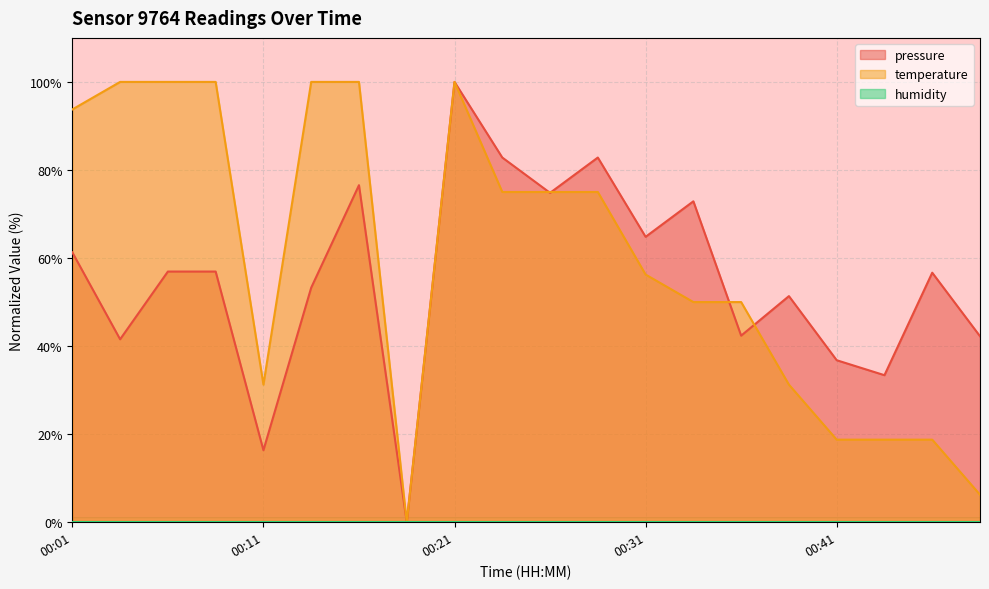

What is the maximum value shown in the chart?

100.0